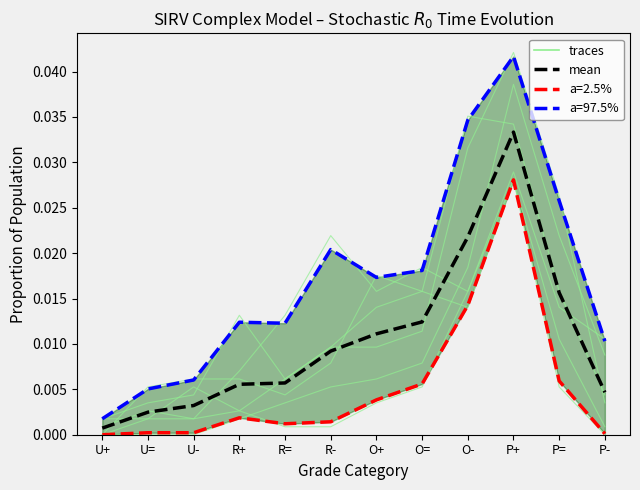

What position from the right is R=?

8